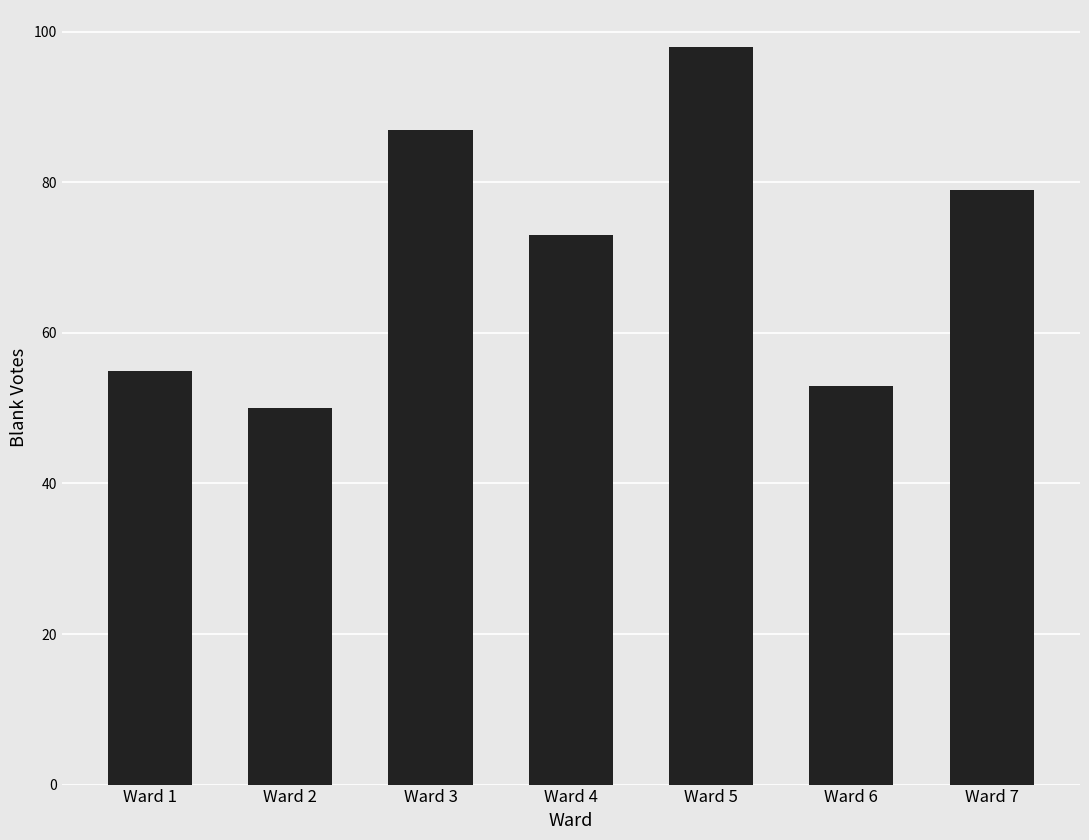

Between Ward 2 and Ward 3, which is larger?

Ward 3